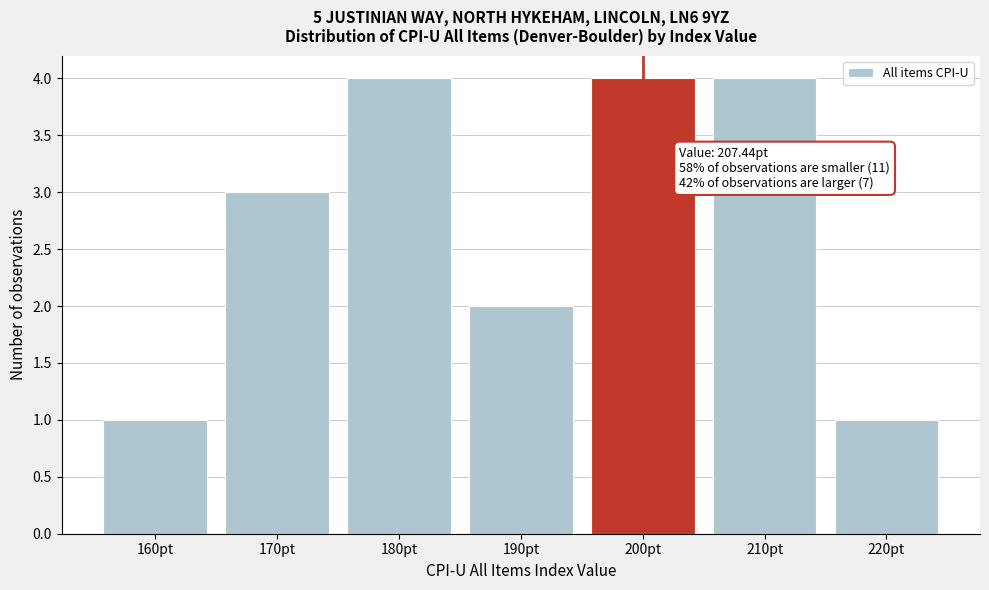

Reading left to right, list all the values displayed in this chart.

160pt=1	170pt=3	180pt=4	190pt=2	200pt=4	210pt=4	220pt=1